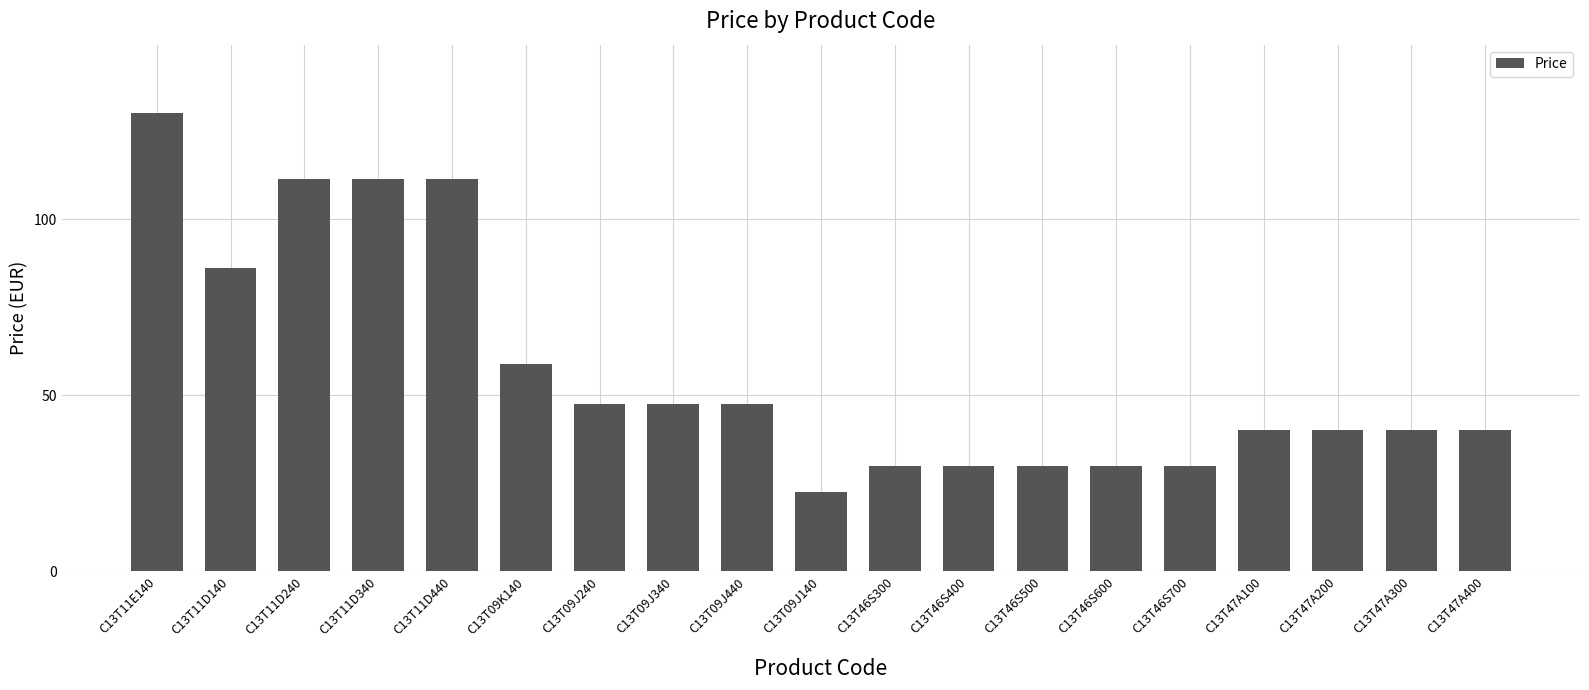

What is the smallest value displayed?

22.5